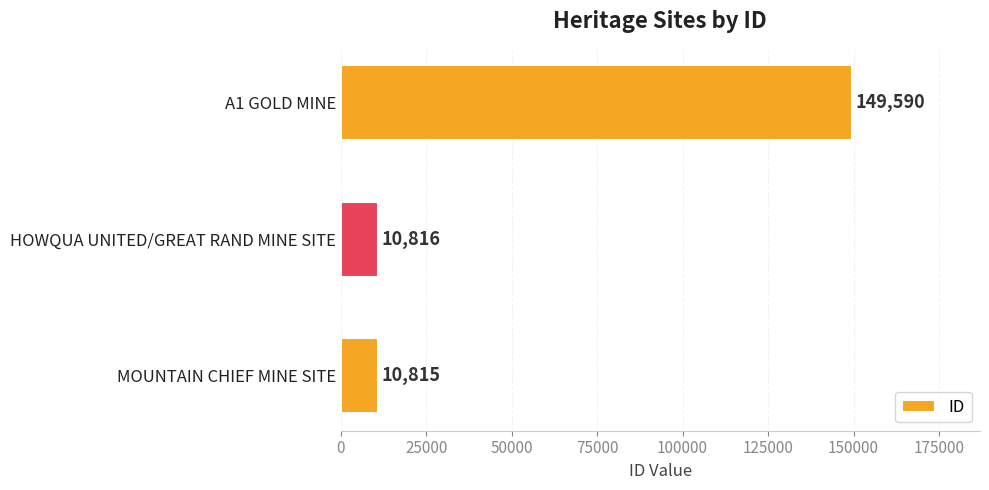

Where is the data nearest to the value 80202?

HOWQUA UNITED/GREAT RAND MINE SITE